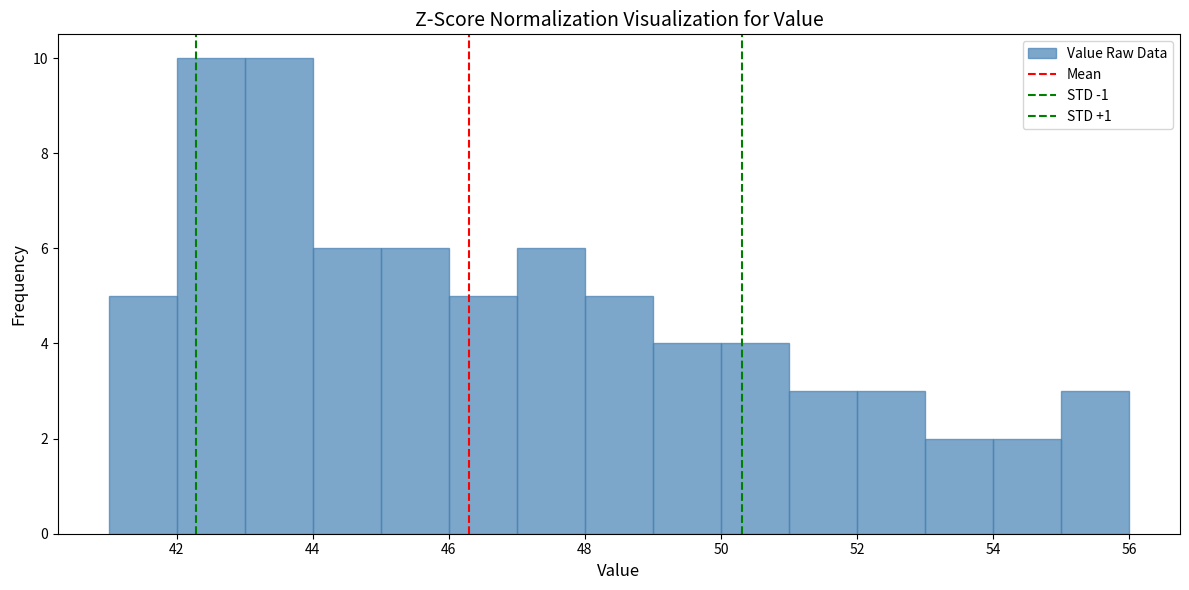

Reading left to right, list every bar in this chart as the range it spans on the x-axis followed by its height. The values are not printed on the chart, so give them approximately, as read against the axis.

41 to 42: 5
42 to 43: 10
43 to 44: 10
44 to 45: 6
45 to 46: 6
46 to 47: 5
47 to 48: 6
48 to 49: 5
49 to 50: 4
50 to 51: 4
51 to 52: 3
52 to 53: 3
53 to 54: 2
54 to 55: 2
55 to 56: 3